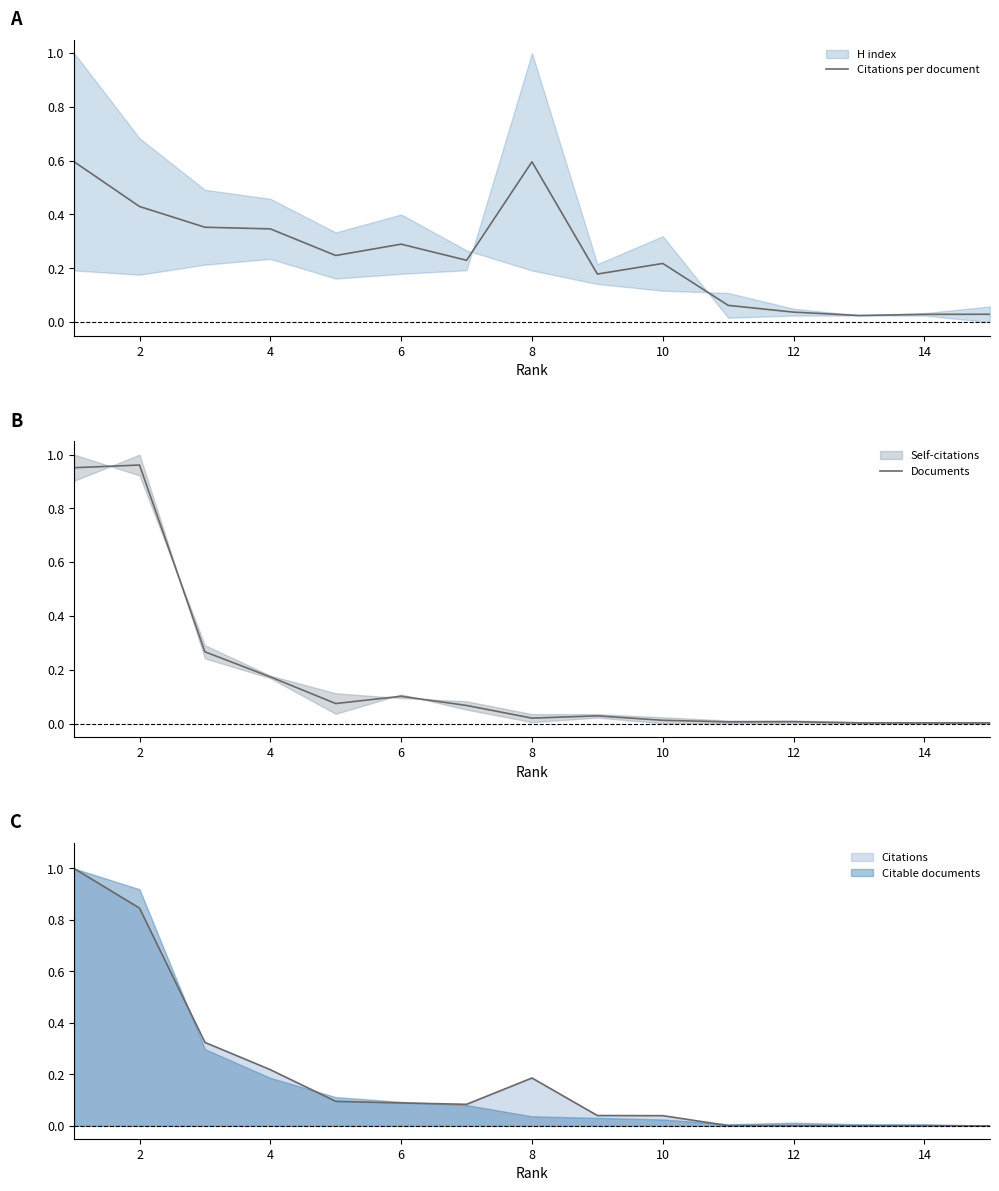

Is it true that Citable documents equals 0.1 at 6?

True